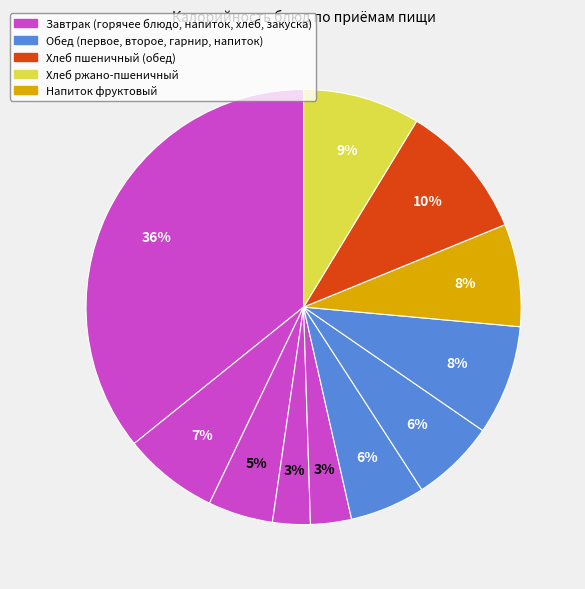

Count the number of slices in the pie.

11